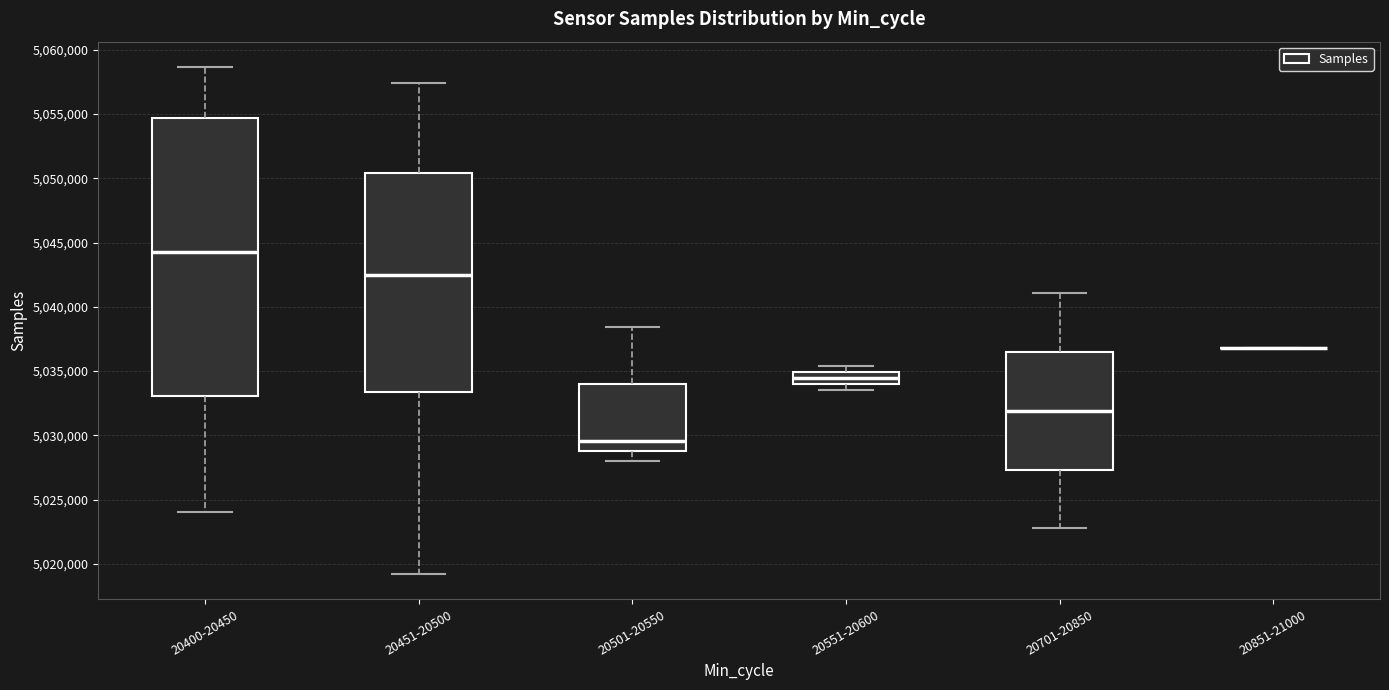

Reading left to right, read every box against the y-axis: the position of its median line, the range the box covers, and the ends of its whiskers. The values are not printed on the chart, so give them approximately, as read against the axis.

20400-20450: median 5044500, box 5033000 to 5054500, whiskers 5024000 to 5058500
20451-20500: median 5042500, box 5033500 to 5050500, whiskers 5019000 to 5057500
20501-20550: median 5029500, box 5029000 to 5034000, whiskers 5028000 to 5038500
20551-20600: median 5034500, box 5034000 to 5035000, whiskers 5033500 to 5035500
20701-20850: median 5032000, box 5027500 to 5036500, whiskers 5023000 to 5041000
20851-21000: box collapsed to a line at 5037000, whiskers 5037000 to 5037000